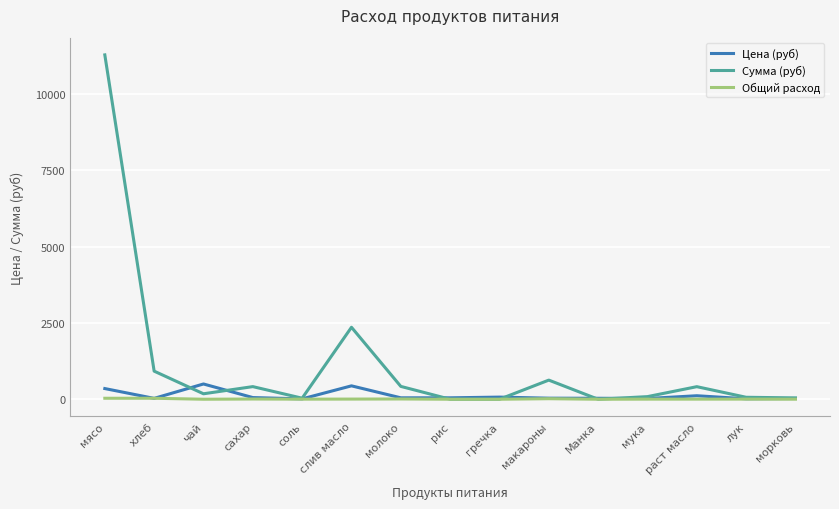

At which category does the chart reach its peak across all series?

мясо